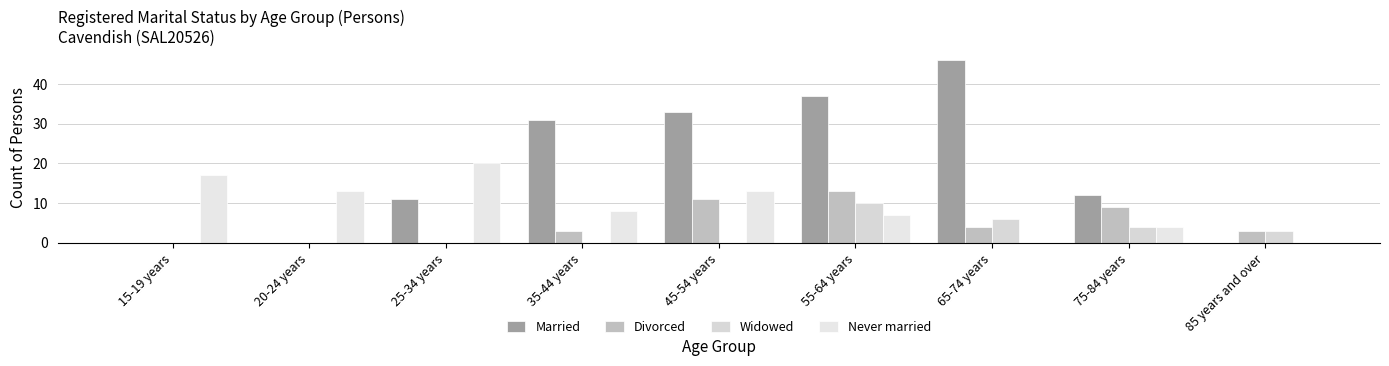

What is the label of the 3rd bar from the right?

65-74 years